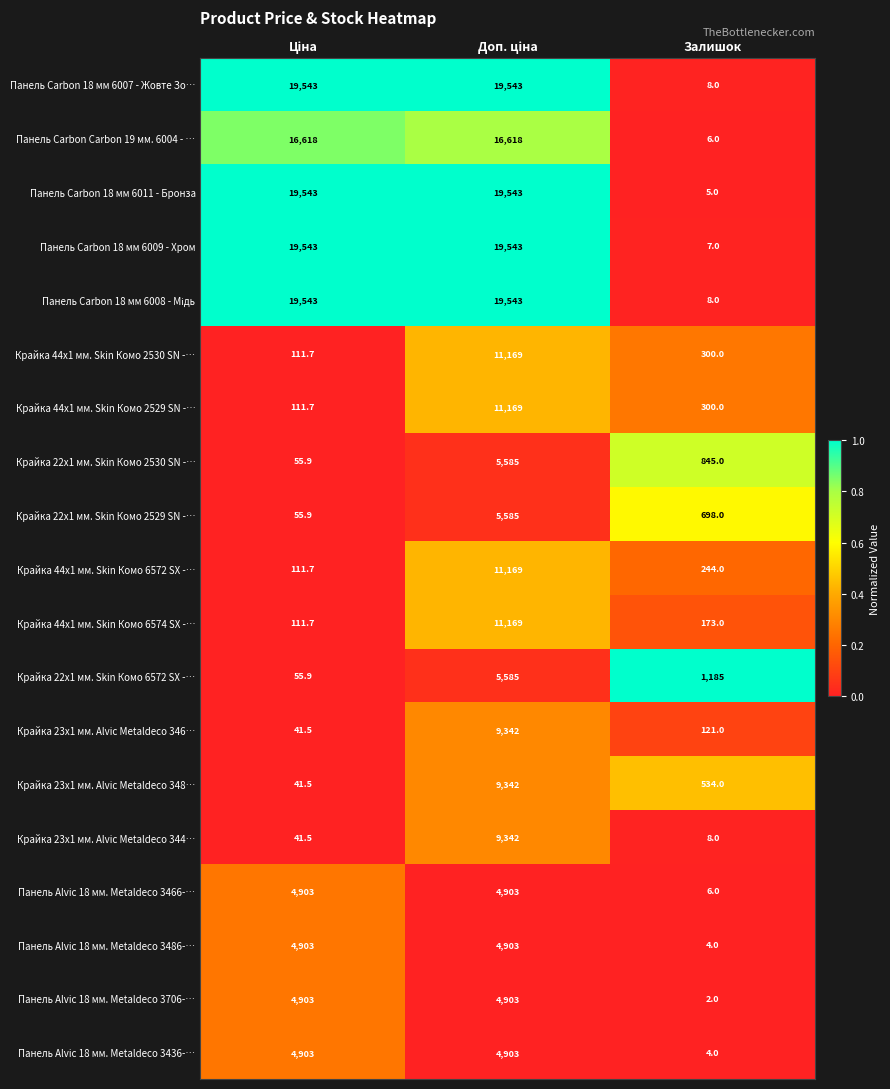

How many data points does each series have?

3